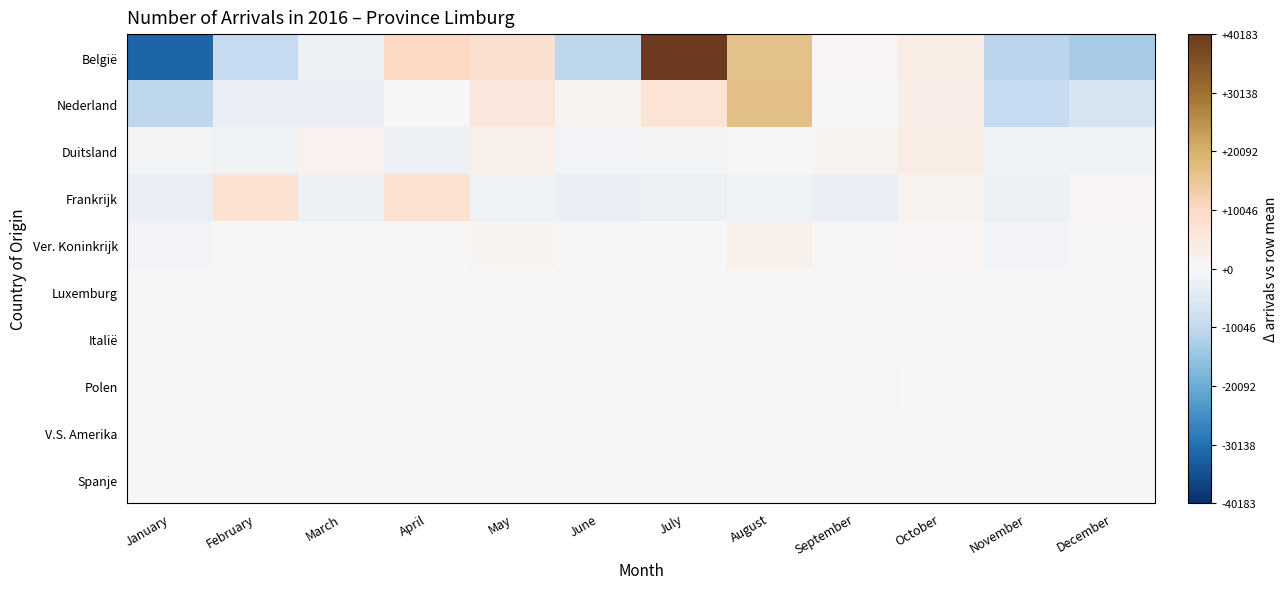

Which has a higher value, April or September?

April